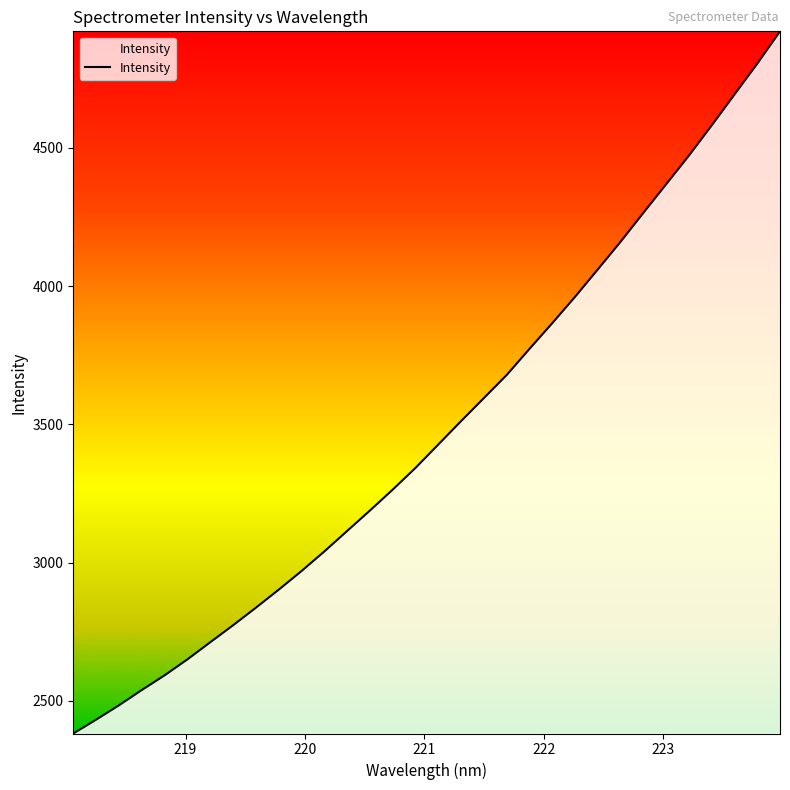

Count the number of values greater than 3426.

16